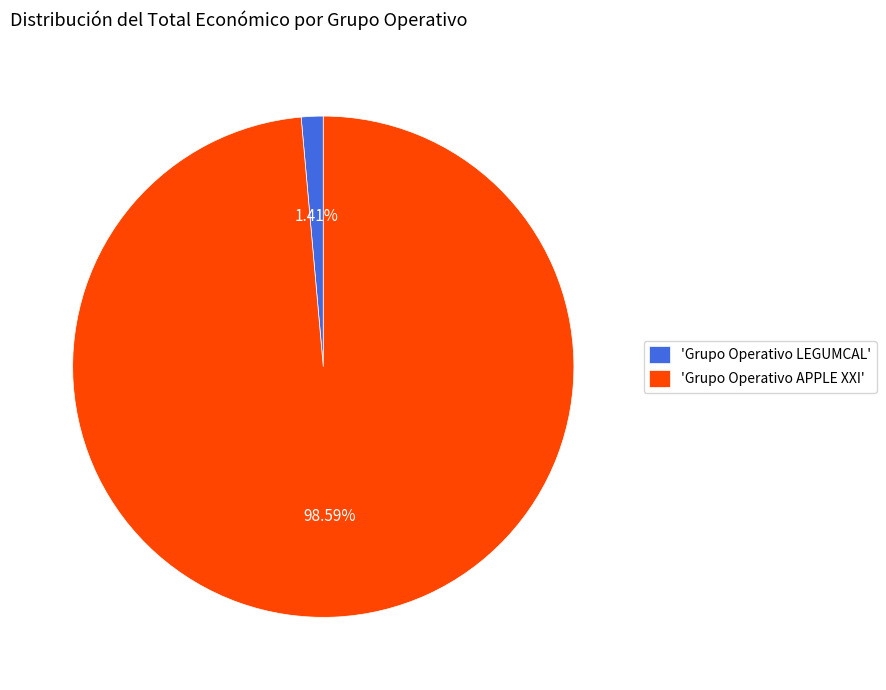

To the nearest percent, what is the difference between the largest and smallest slice percentages?

97%